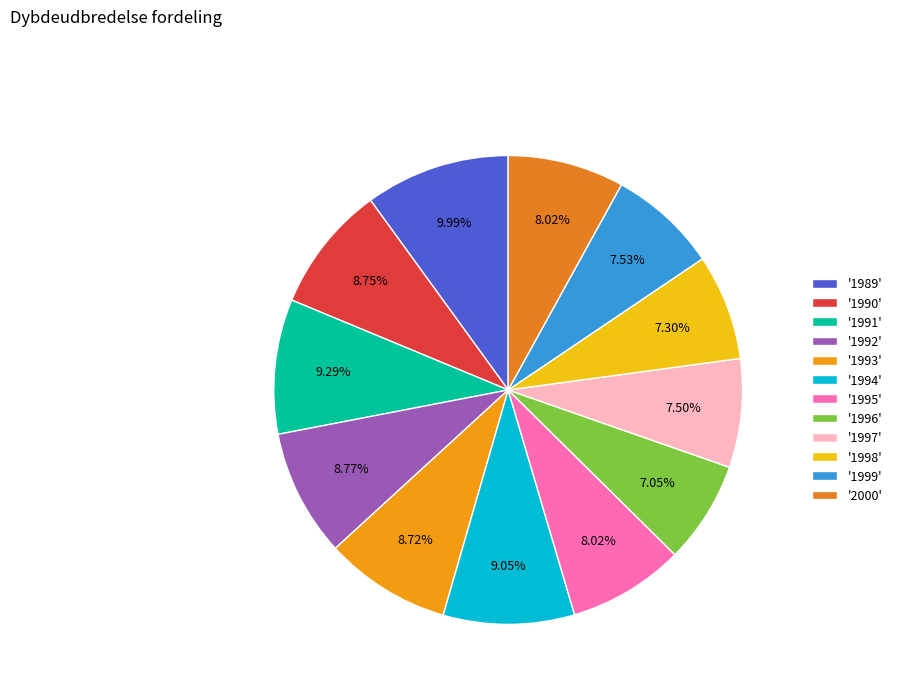

Rank the categories by value from highest to lowest.

1989, 1991, 1994, 1992, 1990, 1993, 1995, 2000, 1999, 1997, 1998, 1996